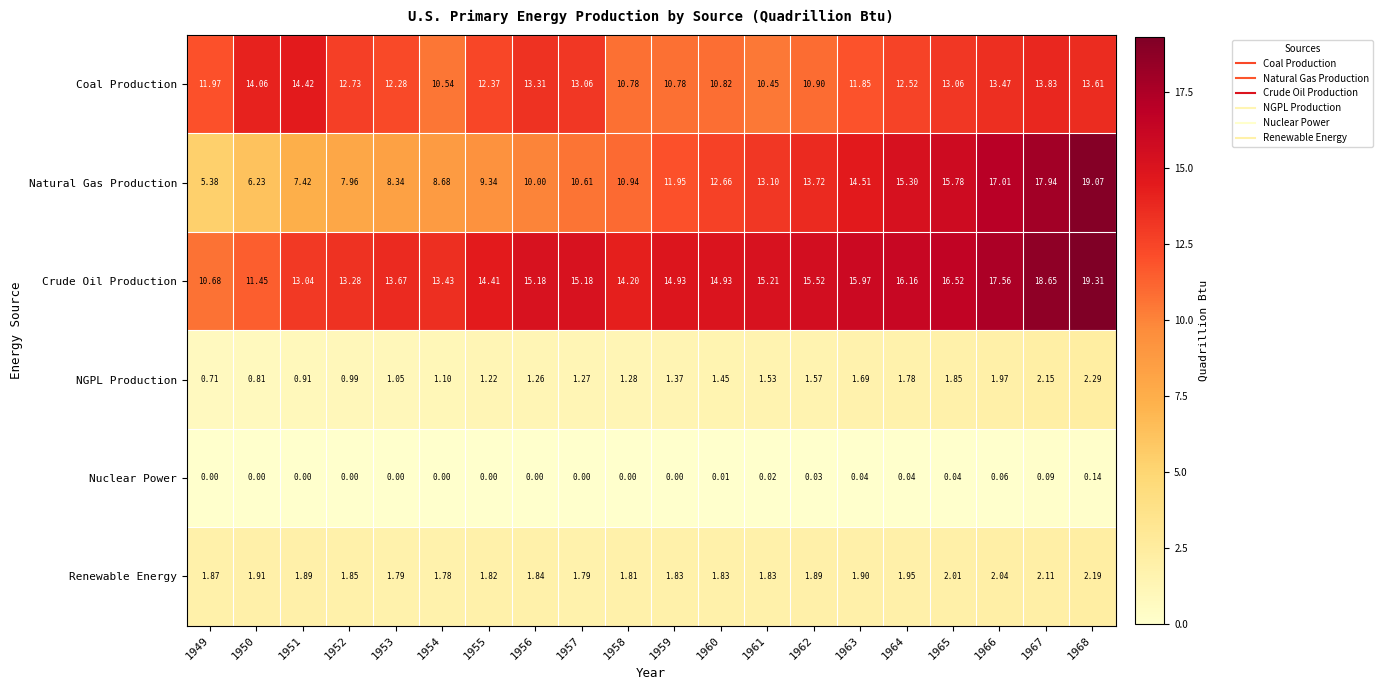

Which series has the largest total across all categories?

Crude Oil Production